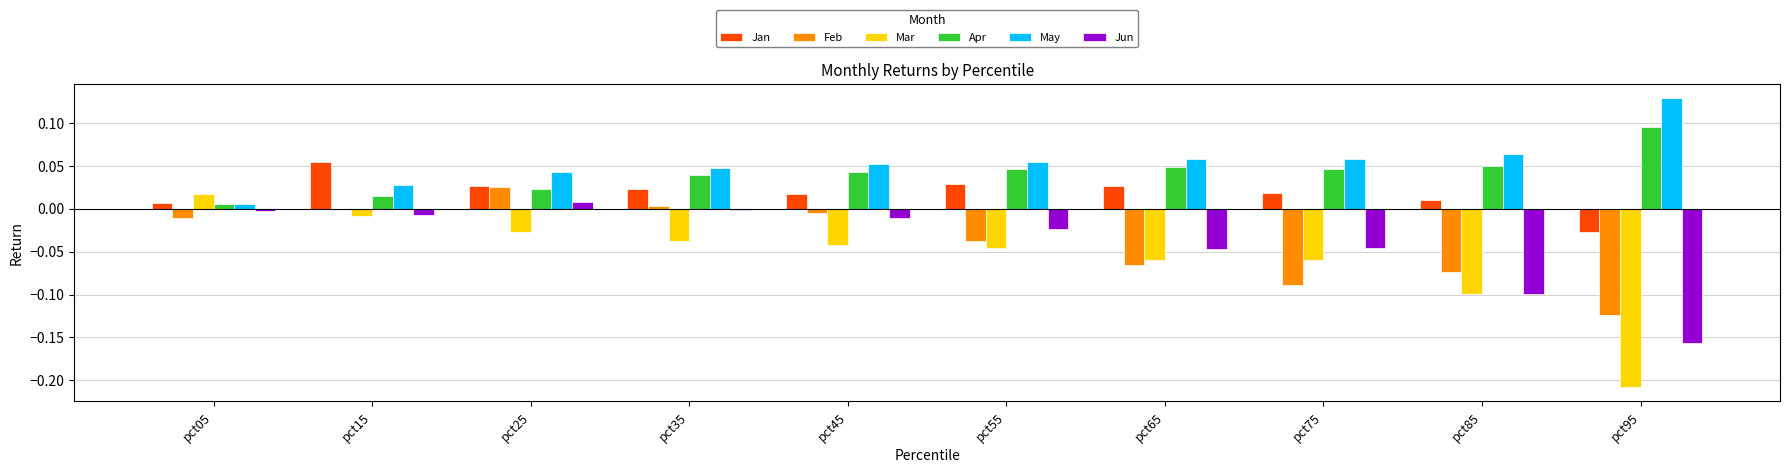

Between pct35 and pct75, which series saw the biggest shift?

Feb